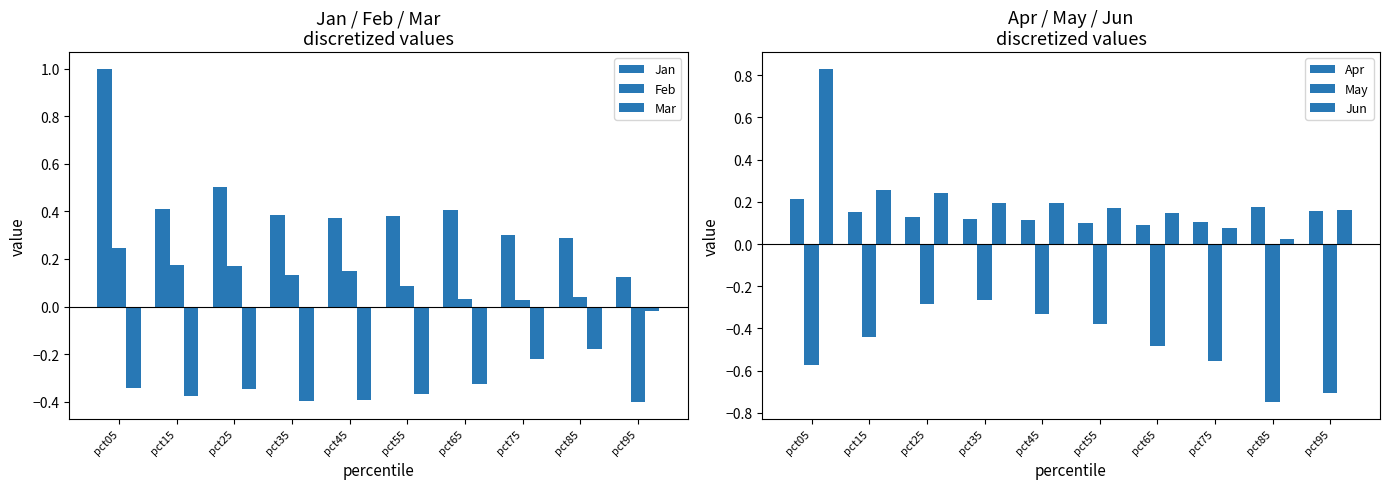

Count the number of categories in the chart.

10